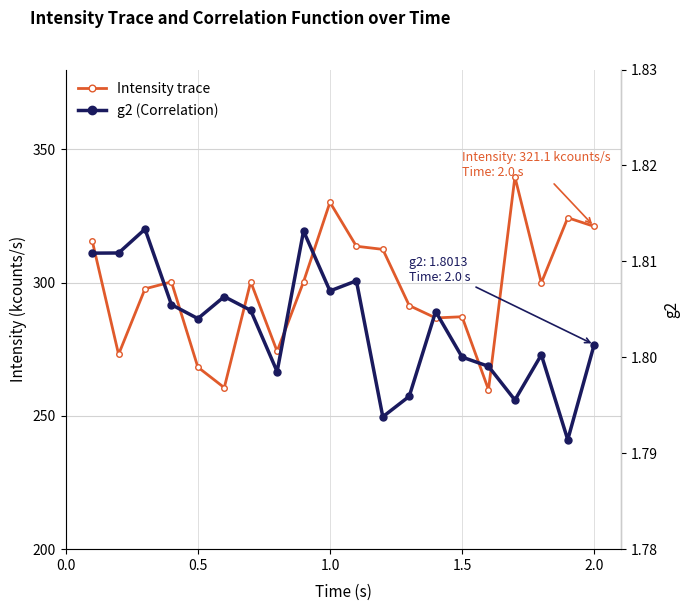

True or false: g2 (Correlation) and Intensity trace intersect in this chart.

False